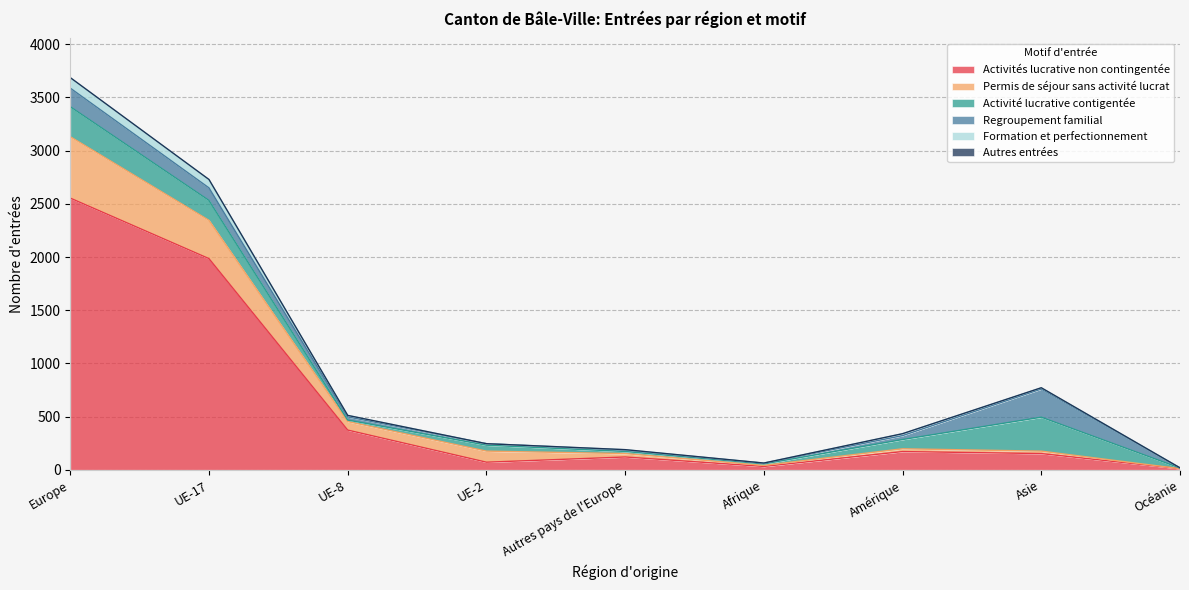

True or false: Permis de séjour sans activité lucrat has more than 1 points higher than both neighbors.

False